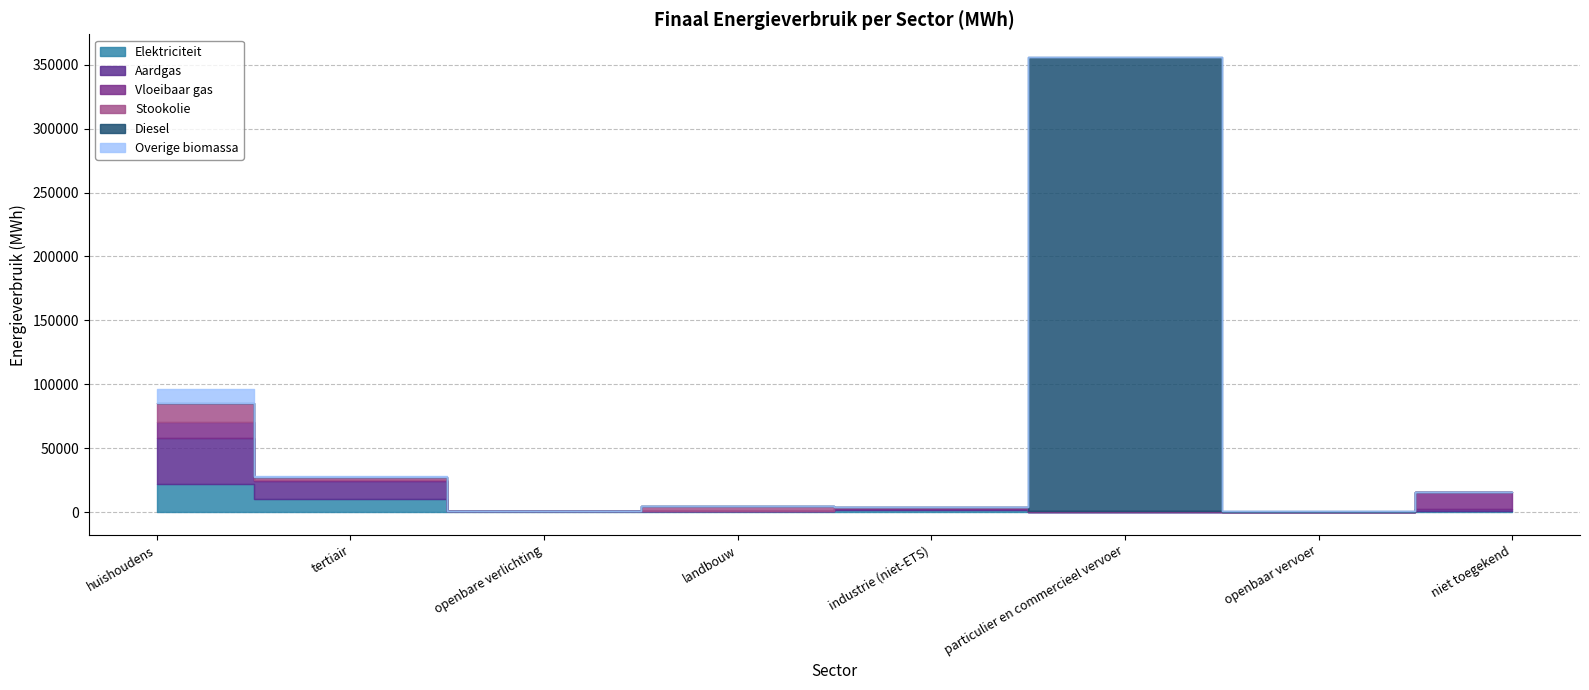

Reading left to right, transcribe all the data shown in this chart.

Elektriciteit: huishoudens=22147.5	tertiair=9962.8	openbare verlichting=827.9	landbouw=1057.3	industrie (niet-ETS)=1669.6	particulier en commercieel vervoer=69.3	openbaar vervoer=0.0	niet toegekend=871.9
Aardgas: huishoudens=35841.7	tertiair=14678.0	openbare verlichting=0.0	landbouw=51.7	industrie (niet-ETS)=1219.6	particulier en commercieel vervoer=132.1	openbaar vervoer=0.0	niet toegekend=1568.4
Vloeibaar gas: huishoudens=12196.2	tertiair=188.4	openbare verlichting=0.0	landbouw=27.3	industrie (niet-ETS)=225.8	particulier en commercieel vervoer=704.1	openbaar vervoer=0.0	niet toegekend=13341.7
Stookolie: huishoudens=15260.8	tertiair=2654.6	openbare verlichting=0.0	landbouw=3864.7	industrie (niet-ETS)=813.5	particulier en commercieel vervoer=0.0	openbaar vervoer=0.0	niet toegekend=0.0
Diesel: huishoudens=0.0	tertiair=0.0	openbare verlichting=0.0	landbouw=0.0	industrie (niet-ETS)=0.0	particulier en commercieel vervoer=355016.7	openbaar vervoer=631.8	niet toegekend=0.0
Overige biomassa: huishoudens=10599.3	tertiair=1002.8	openbare verlichting=0.0	landbouw=0.0	industrie (niet-ETS)=135.5	particulier en commercieel vervoer=0.0	openbaar vervoer=0.0	niet toegekend=0.0